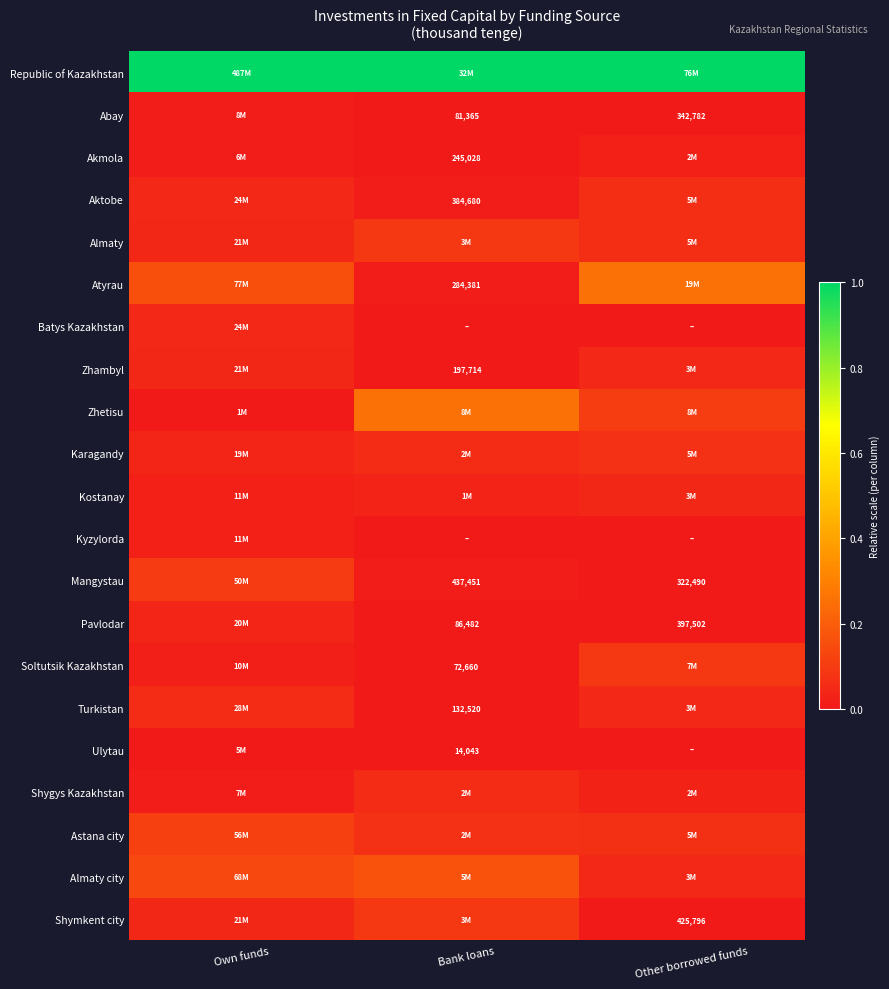

At which label is Zhetisu closest to 0?

Own funds